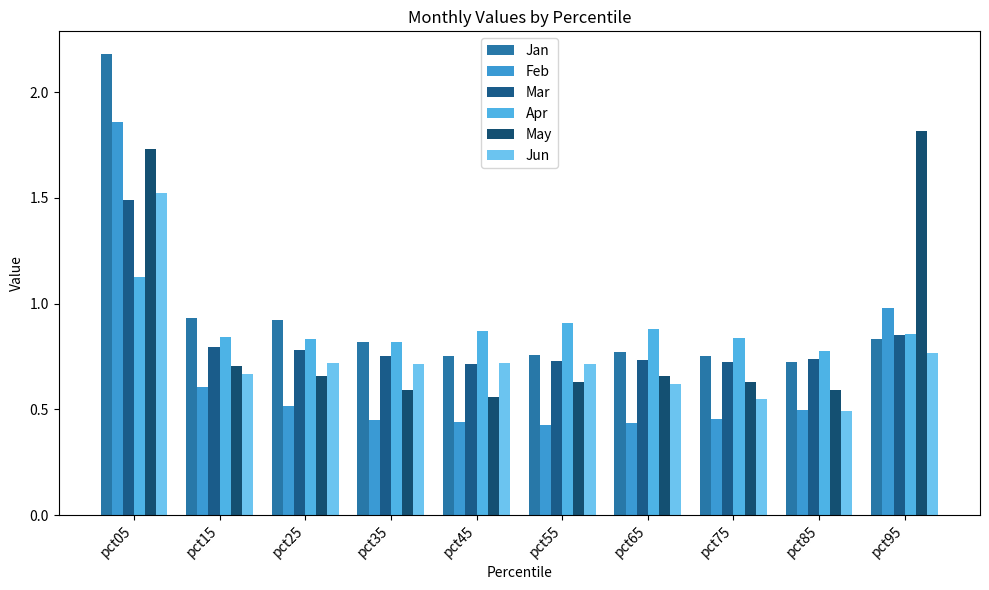

How many groups of bars are there?

10